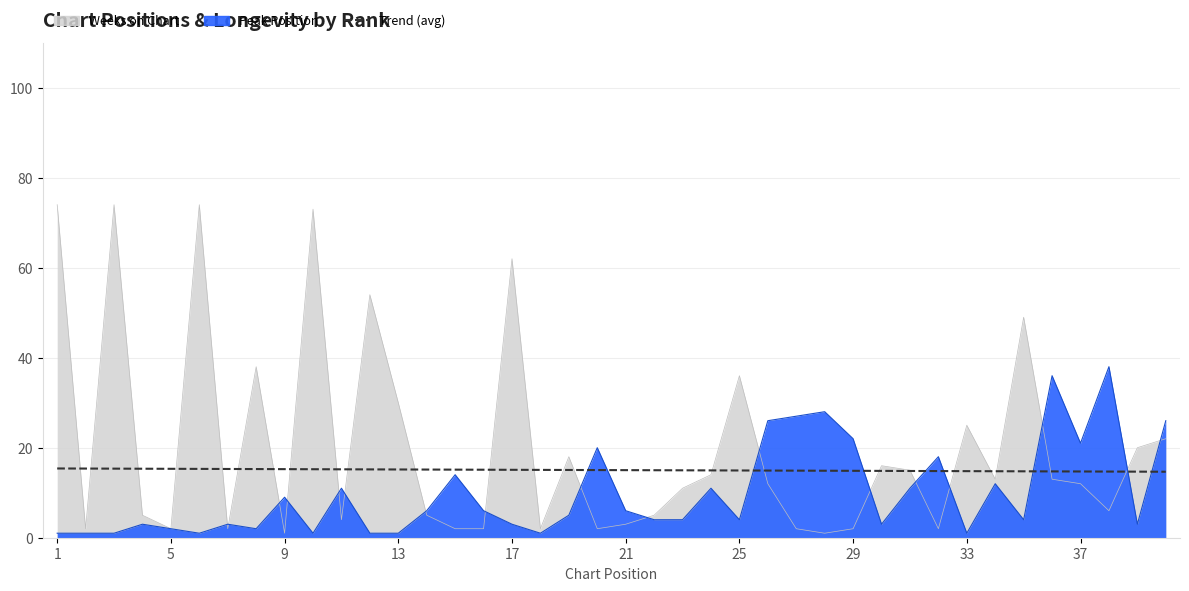

What is the value of the 34th point from the left?

15.2